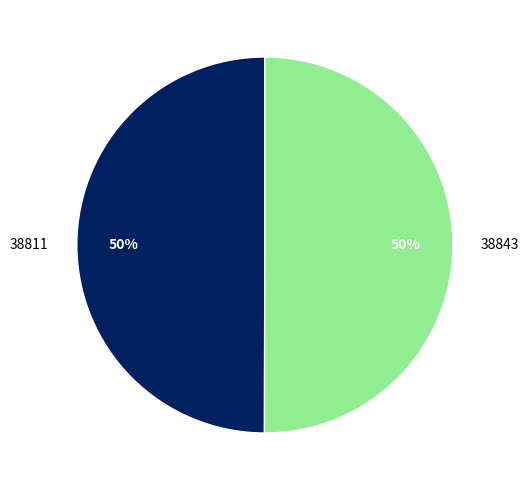

To the nearest percent, what percentage of the pie is 38811?

50%